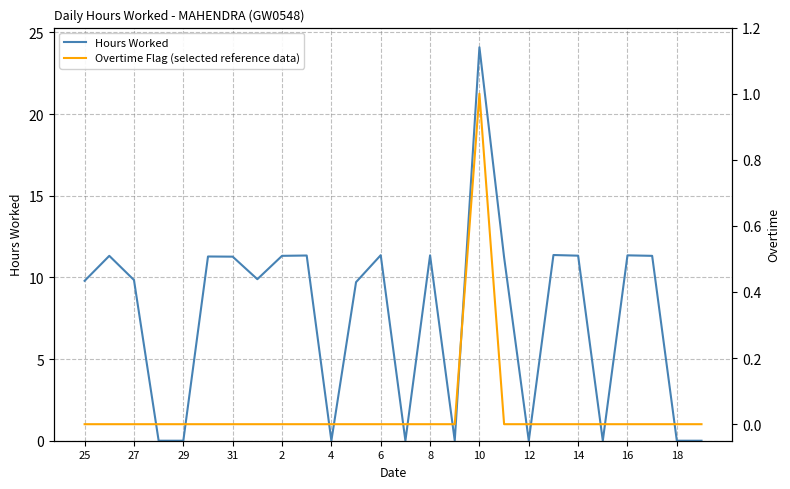

What is the approximate value of Hours Worked at 25?

9.8